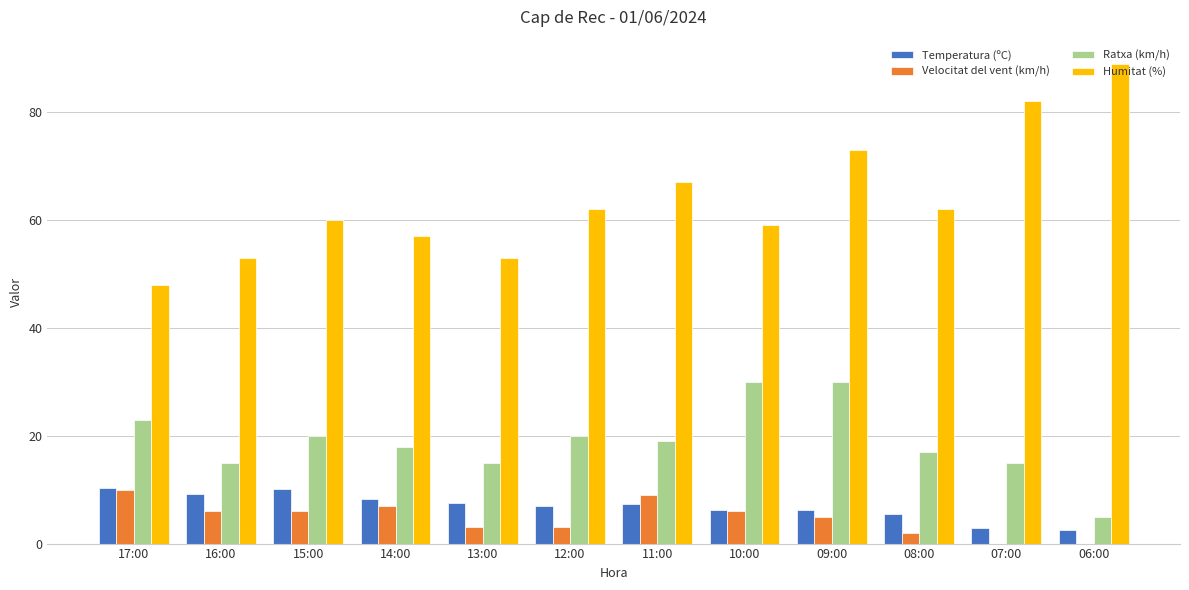

What is the maximum value for Ratxa (km/h)?

30.0